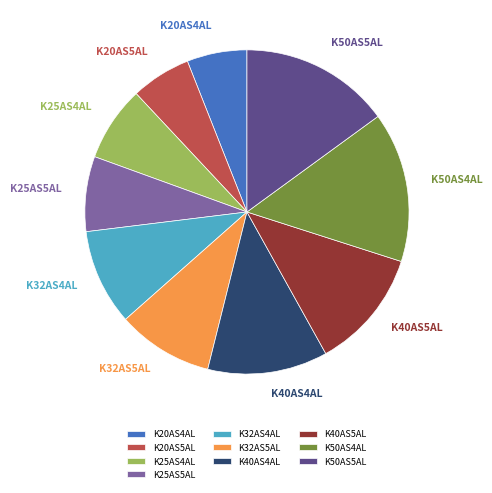

How many segments does this pie chart have?

10